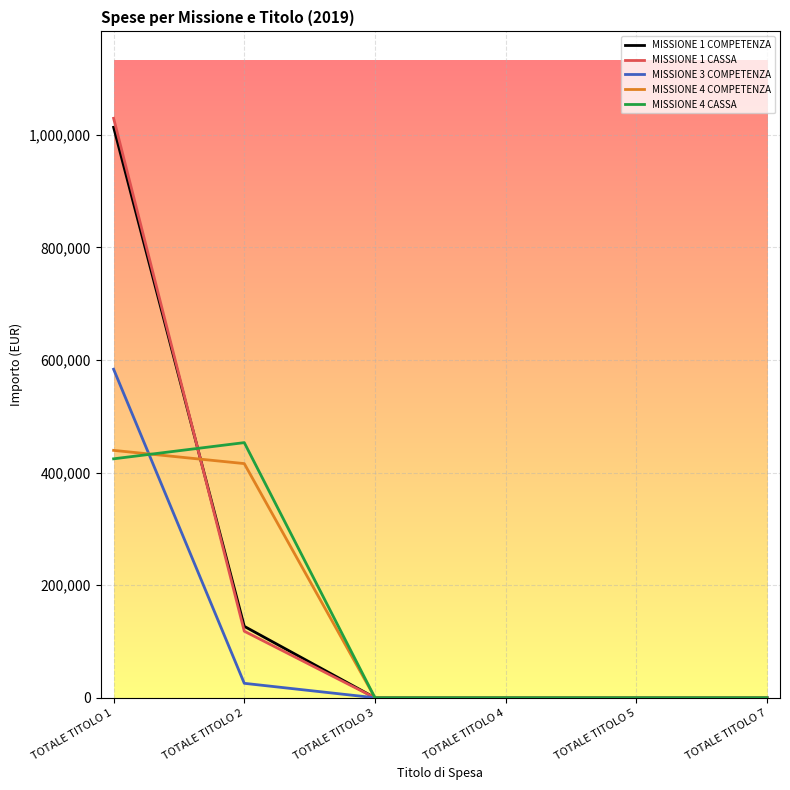

What is the maximum value for MISSIONE 4 COMPETENZA?

439549.3